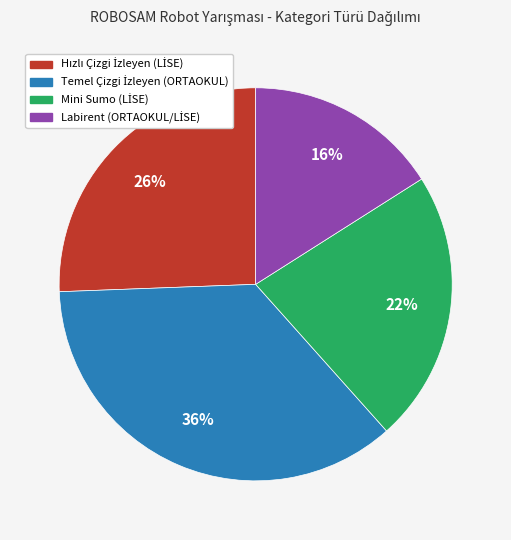

Does any single category account for the majority?

No